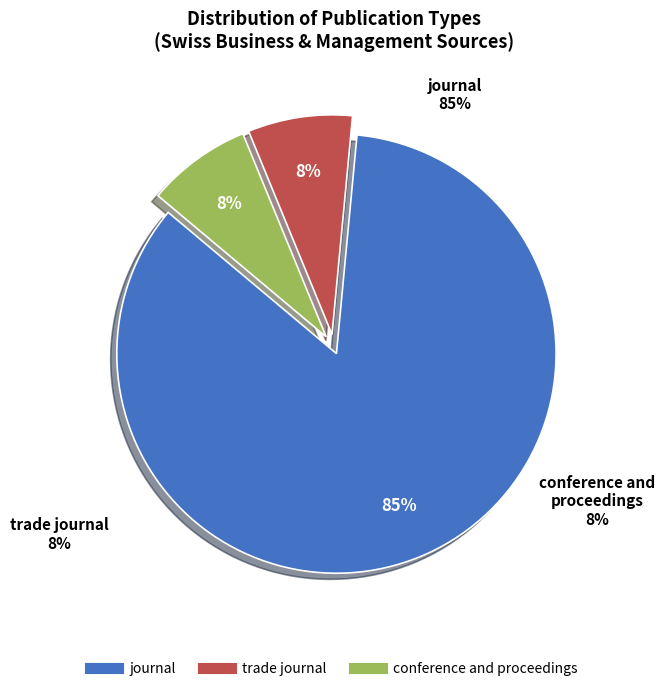

How many slices are in this pie chart?

3